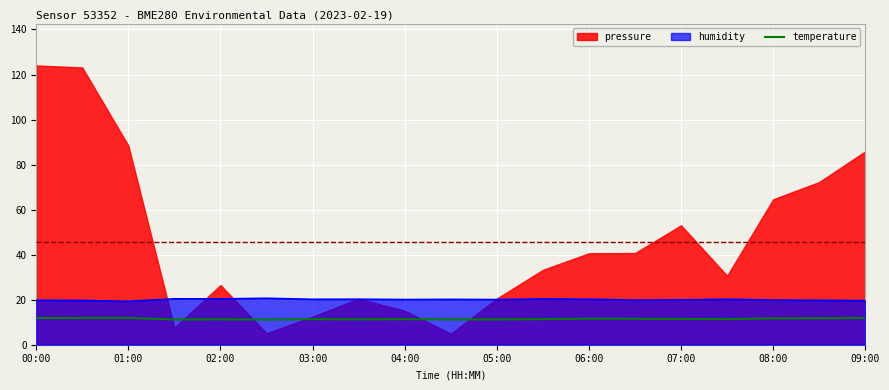

The temperature series shows 18.6 at 03:00. True or false?

False